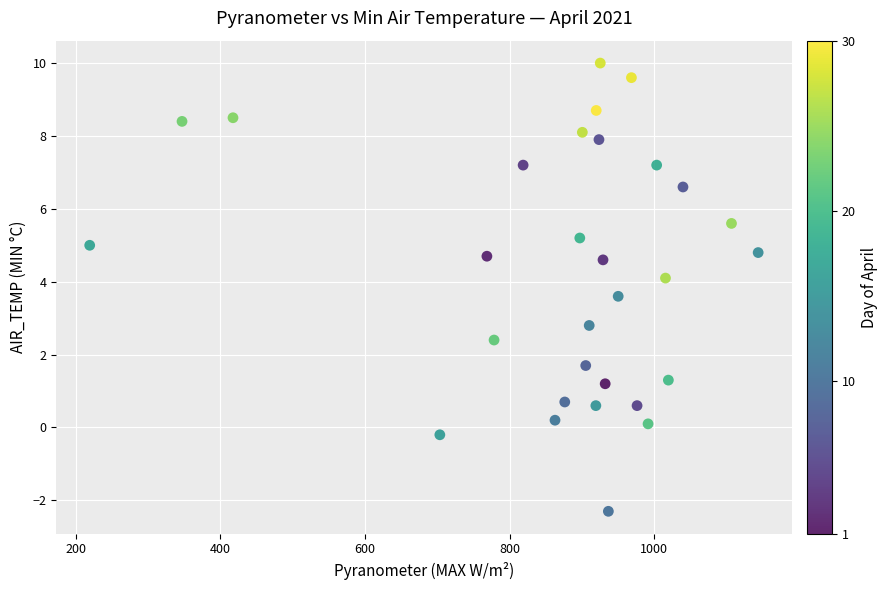

What Y value in the scatter plot is closest to 3?

2.8